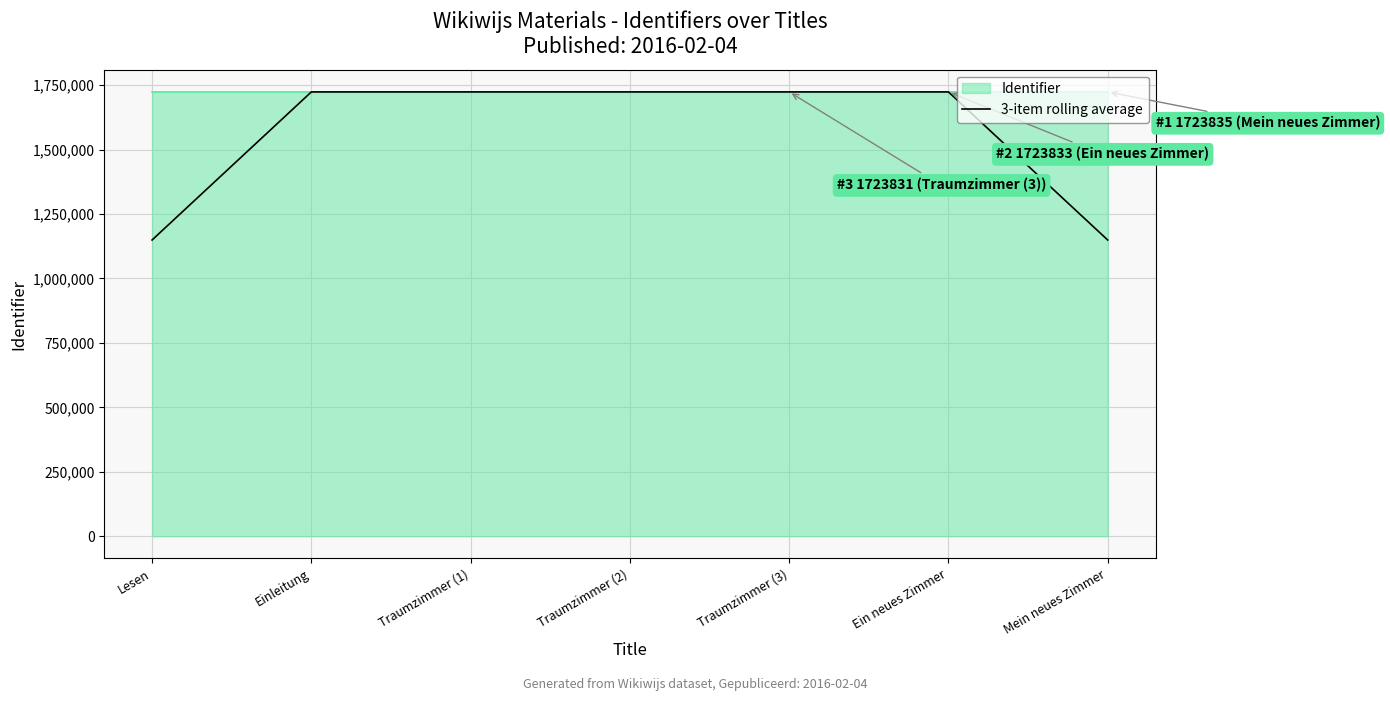

The value of 3-item rolling average at Traumzimmer (3) is 1723831.0. True or false?

True